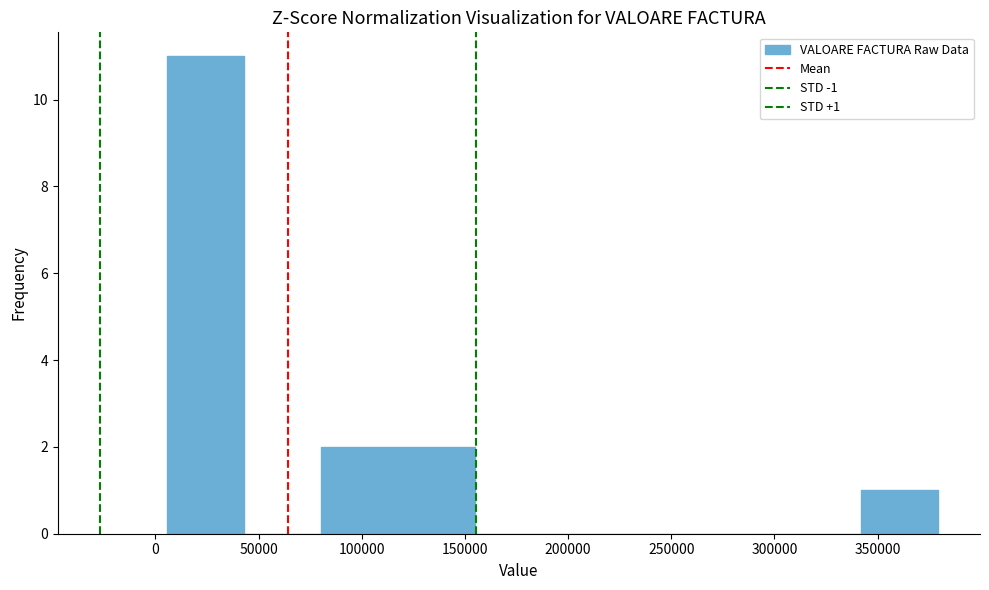

Over which range of the x-axis is the bar tallest?

5000 to 45000